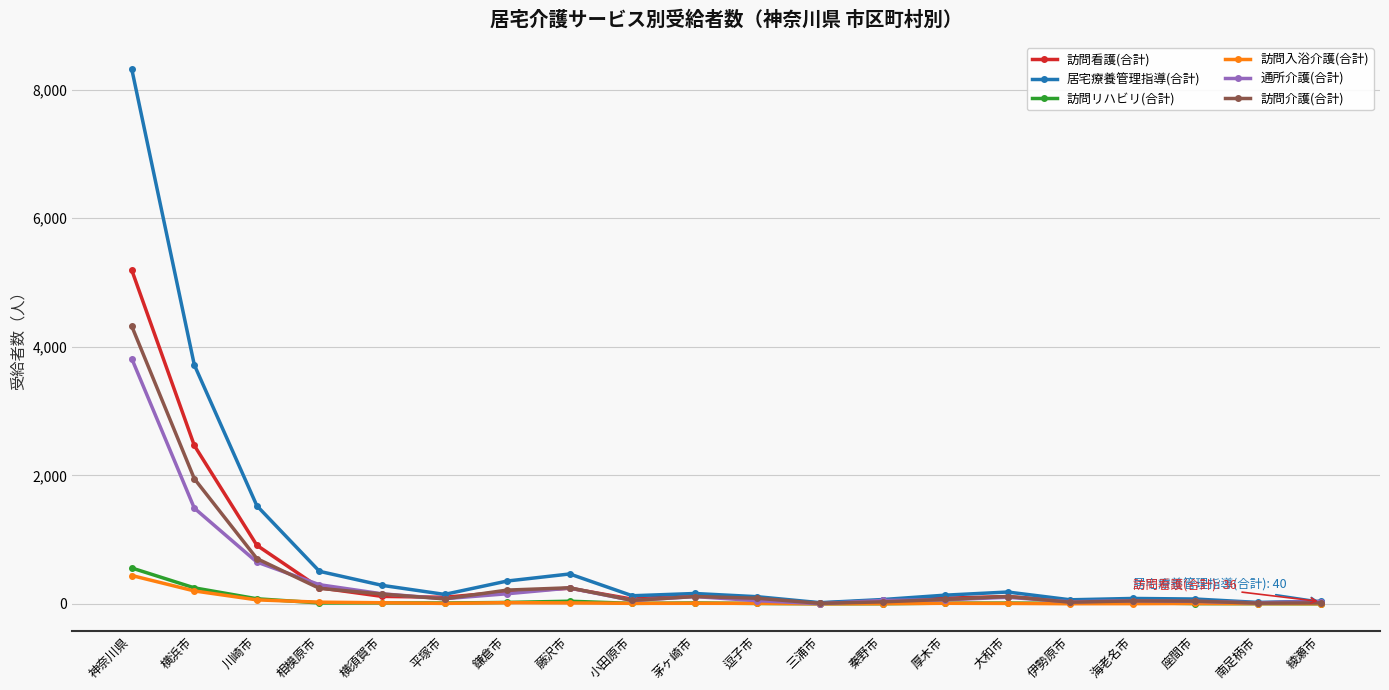

What is the sum of all 訪問リハビリ(合計) values?

1099